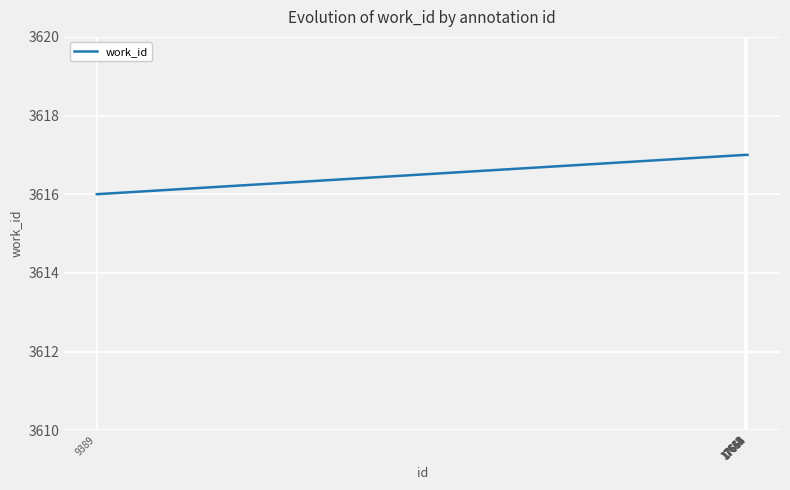

The value at 17638 is 3617. True or false?

True